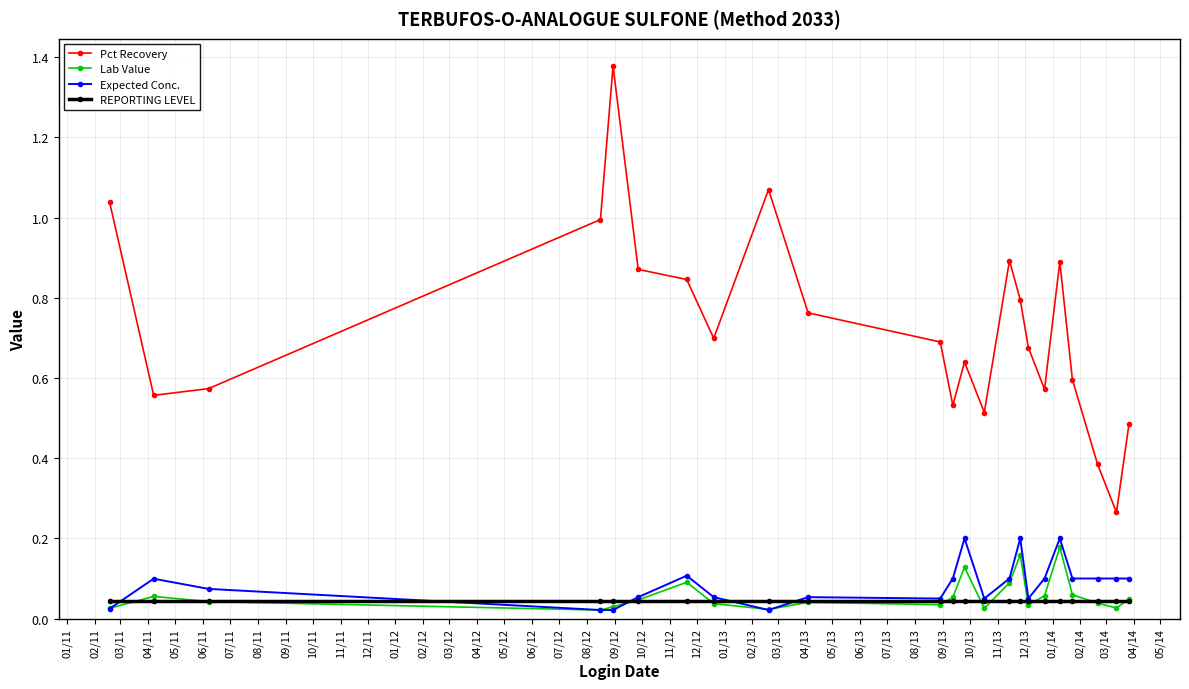

Rank the series by their maximum value, from highest to lowest.

Pct Recovery, Expected Conc., Lab Value, REPORTING LEVEL